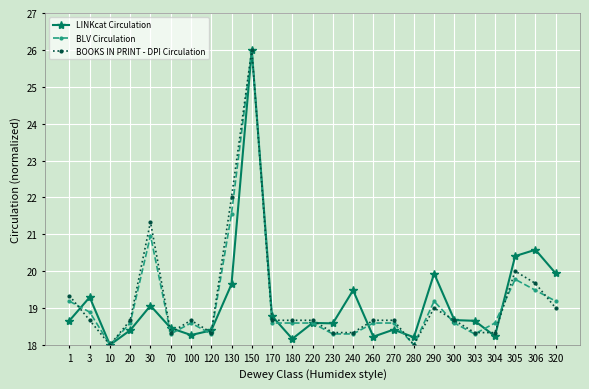

What is the difference between the BLV Circulation values at 305 and 320?

0.6